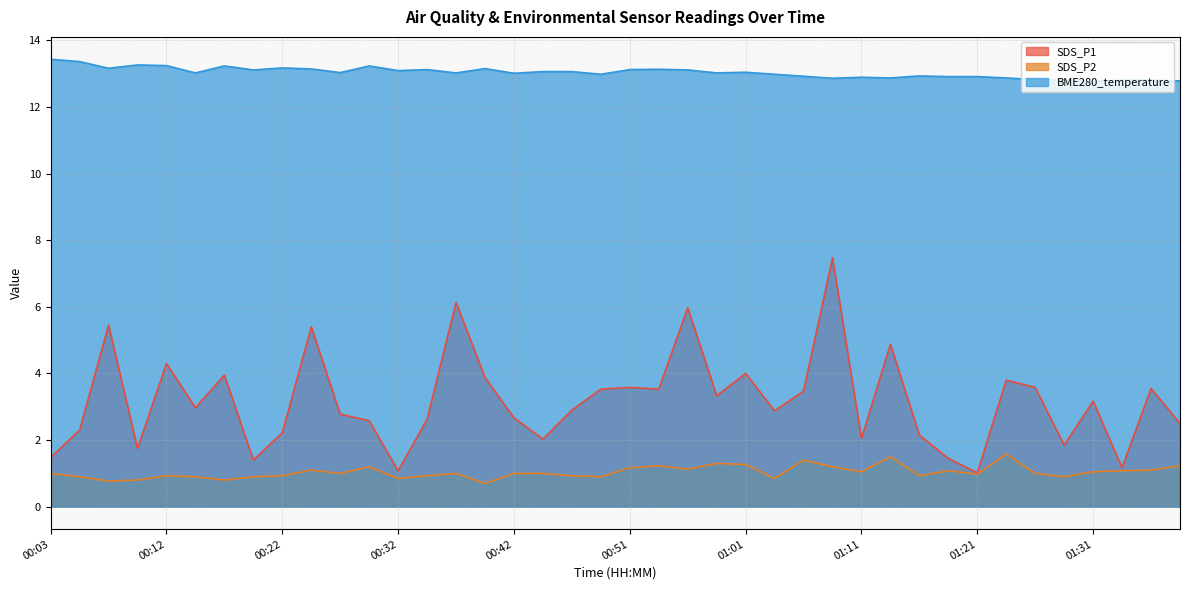

True or false: SDS_P1 and BME280_temperature intersect in this chart.

False